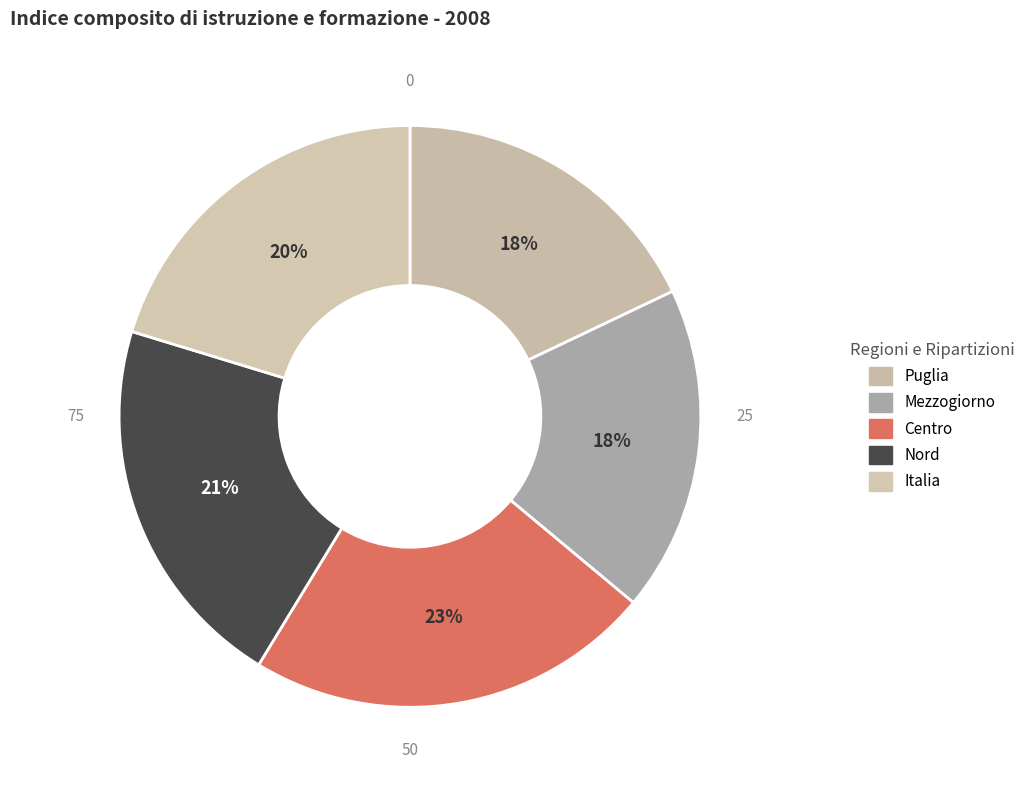

Do Nord and Mezzogiorno together represent more than half of the pie?

No